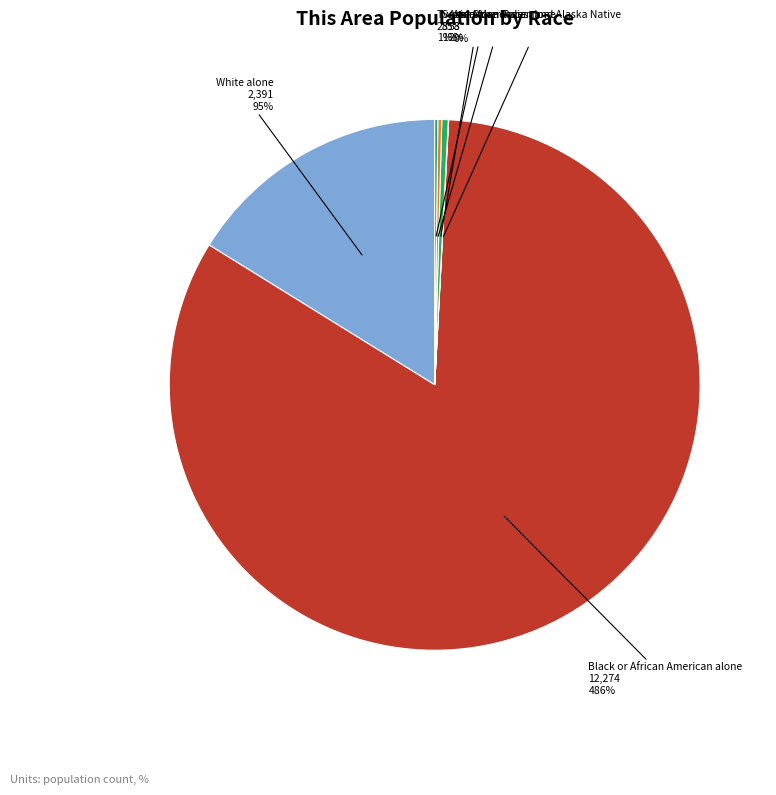

What is the smallest slice in the pie chart?

American Indian and Alaska Native